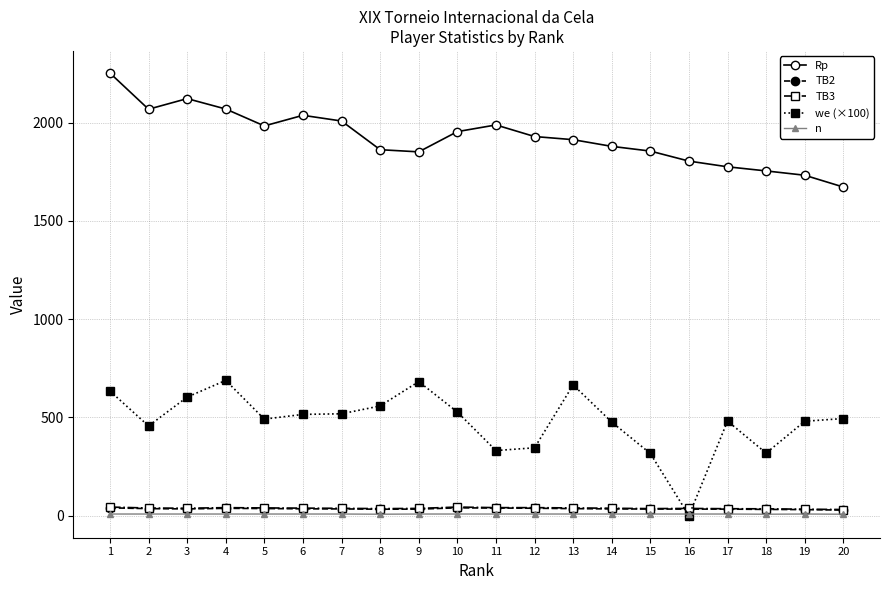

What are all the series names shown in the legend?

Rp, TB2, TB3, we (×100), n